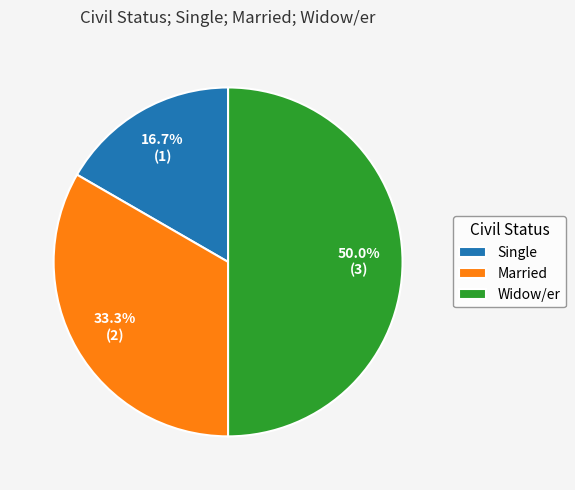

Which has a higher value, Widow/er or Married?

Widow/er